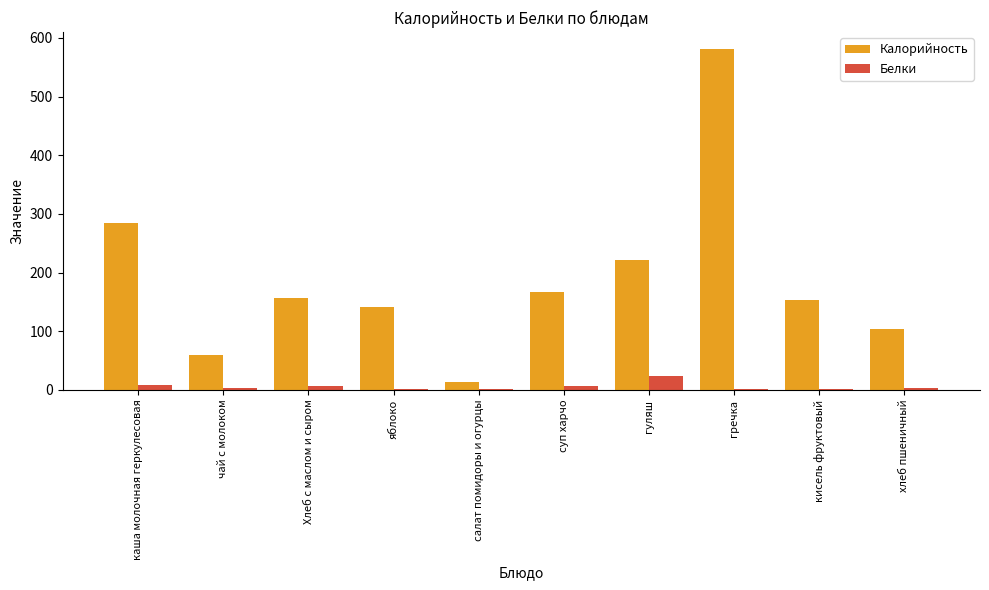

The value of Белки at Хлеб с маслом и сыром is 6. True or false?

True